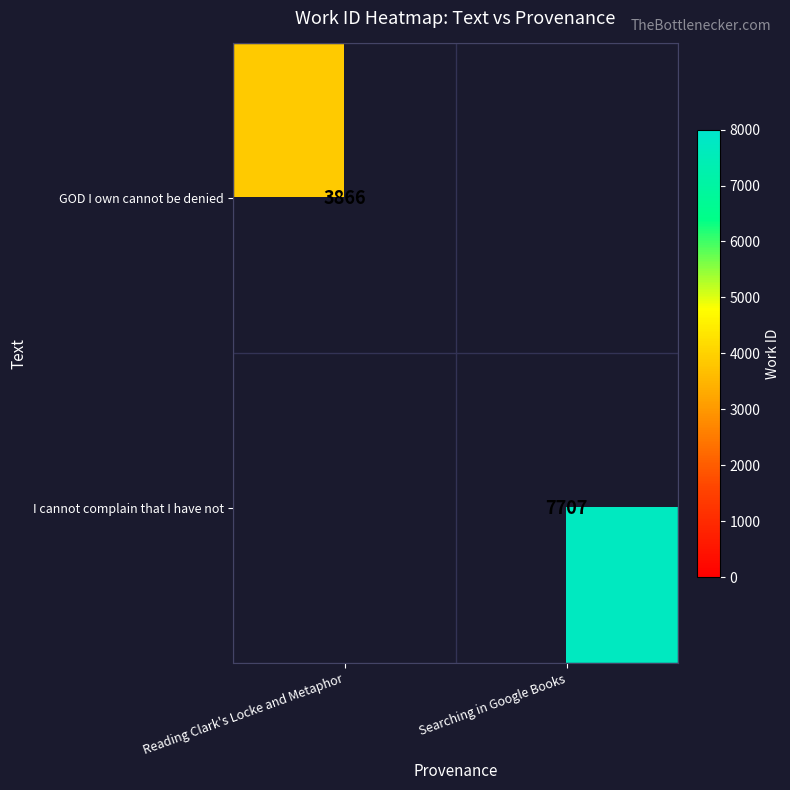

The GOD I own cannot be denied series shows 3866 at Reading Clark's Locke and Metaphor. True or false?

True